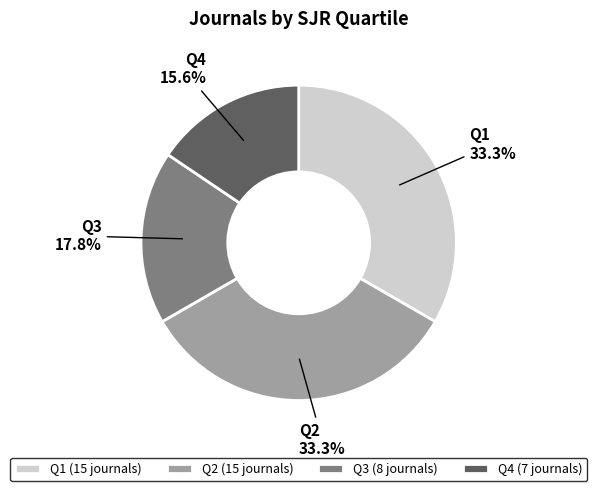

How many slices are in this pie chart?

4